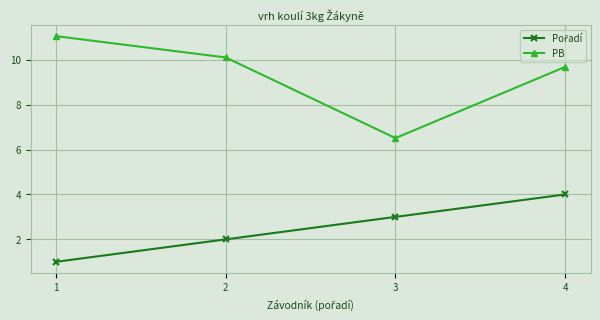

What is the average value of the PB series?

9.3